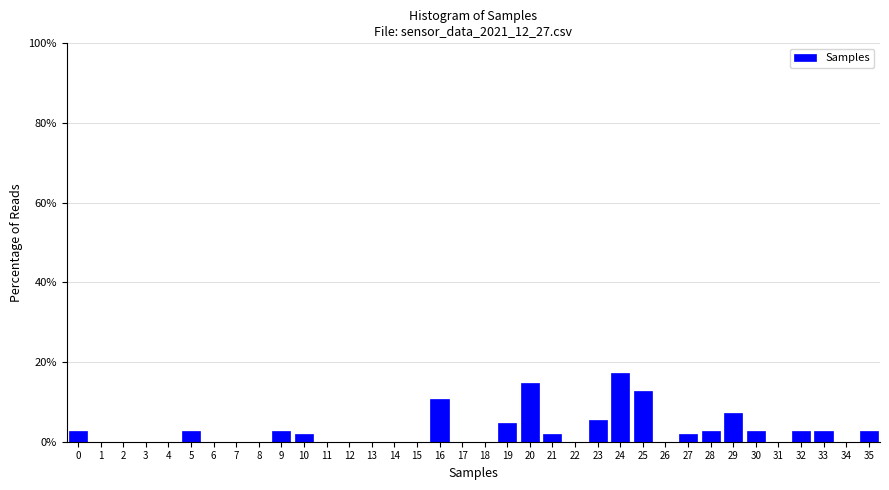

Is it true that the value at 0 is 2.7?

True